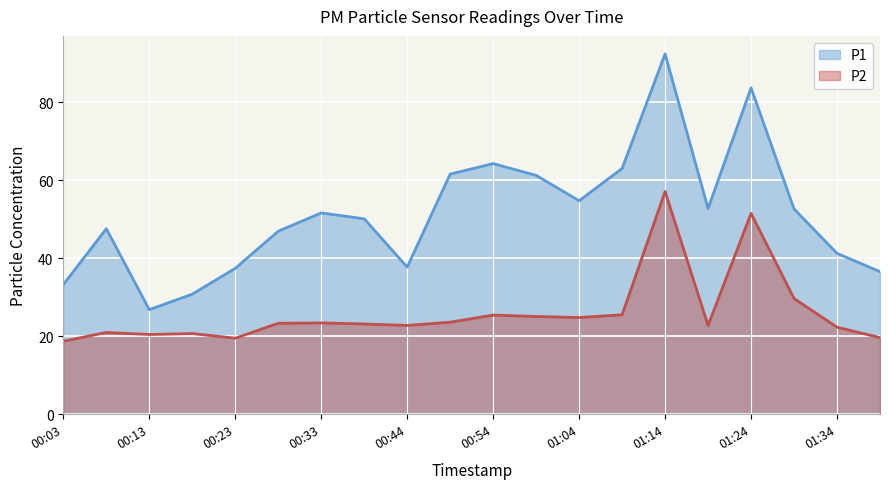

Which series has the largest total across all categories?

P1